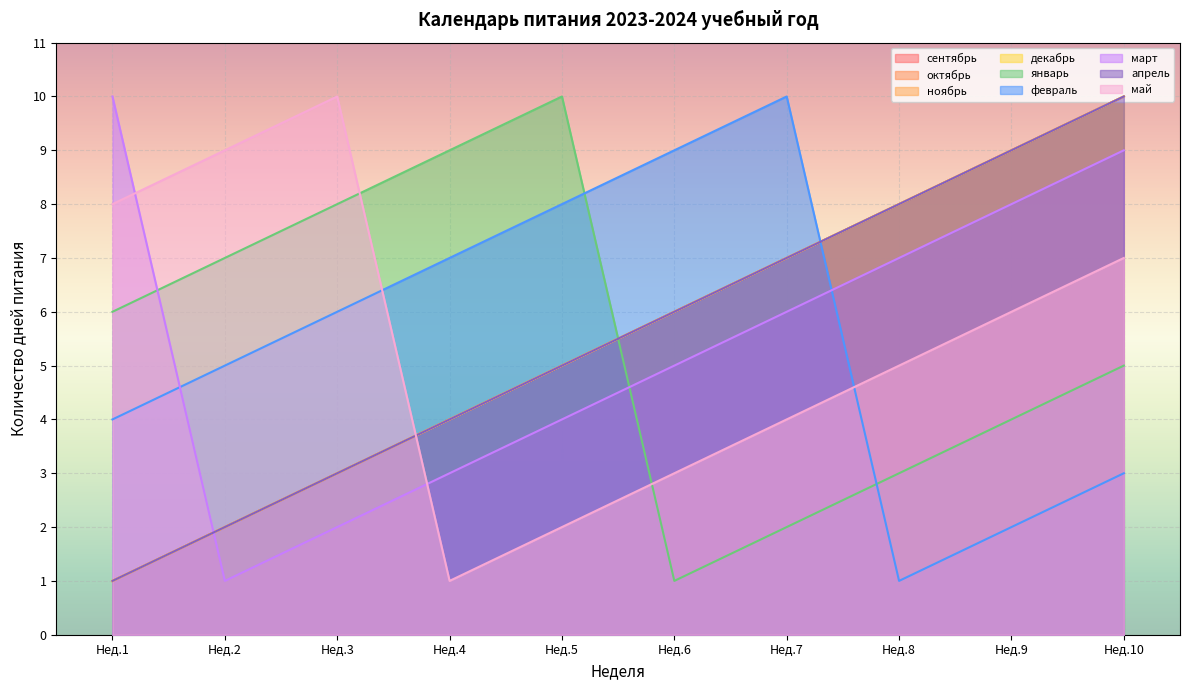

Which series has the widest spread of values?

сентябрь